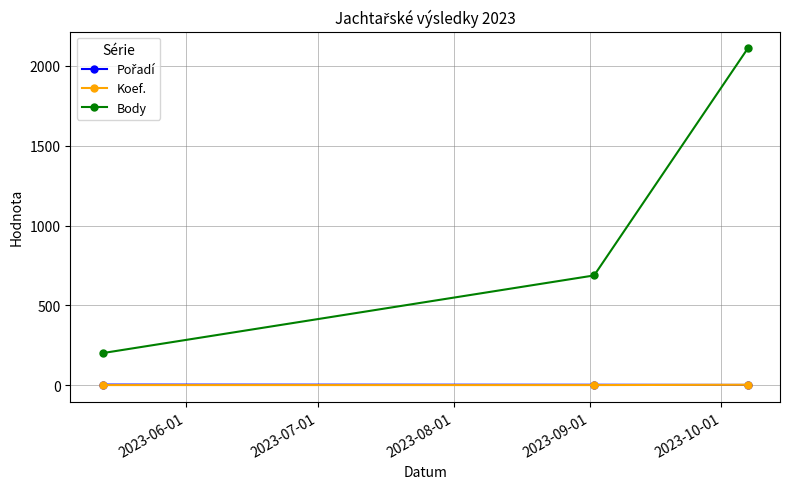

Which series has the largest range (max minus min)?

Body